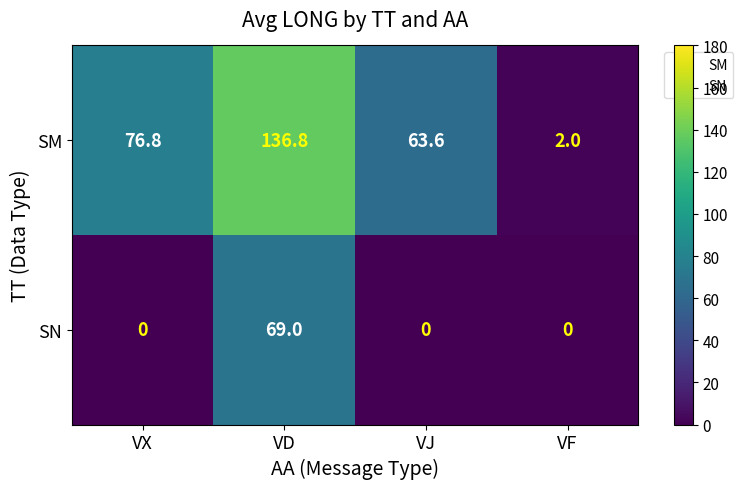

Which category has the highest value across all series?

VD